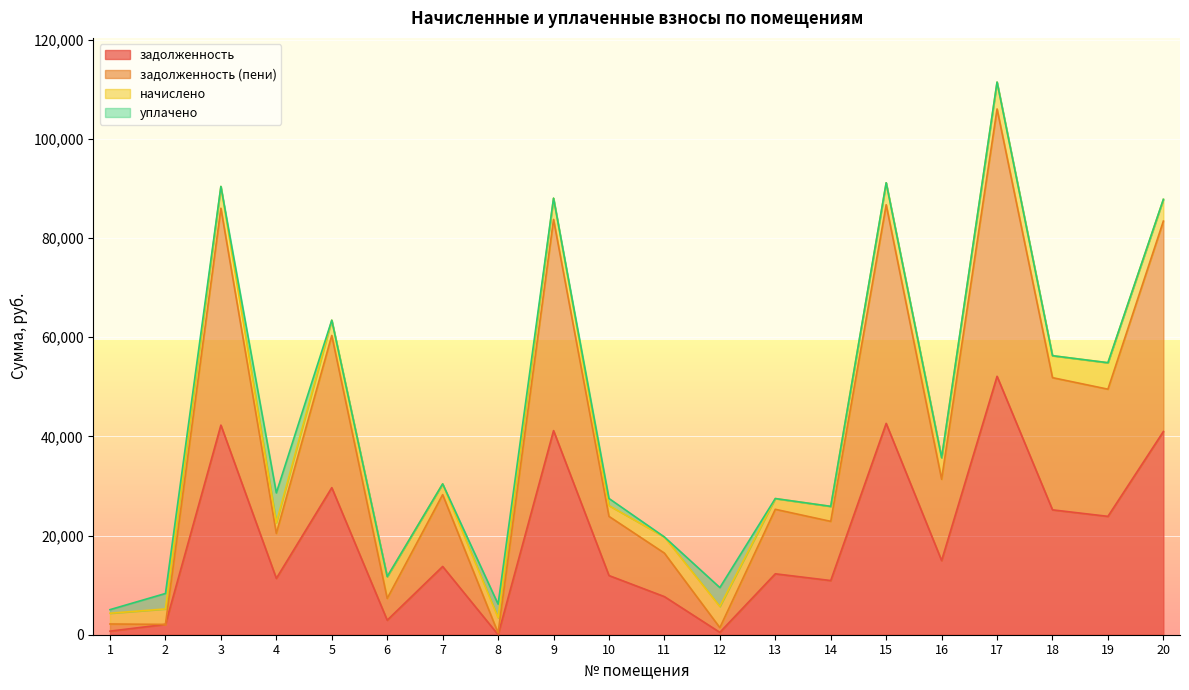

Is the value of задолженность (пени) at 2 greater than the value of задолженность at 20?

No